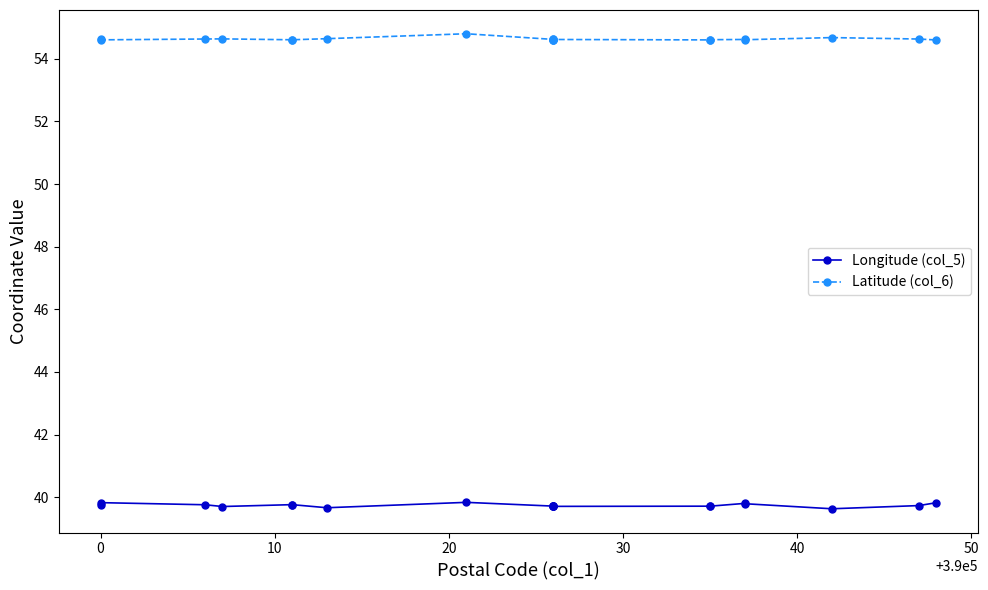

How many interior local valleys does the Latitude (col_6) series have?

3